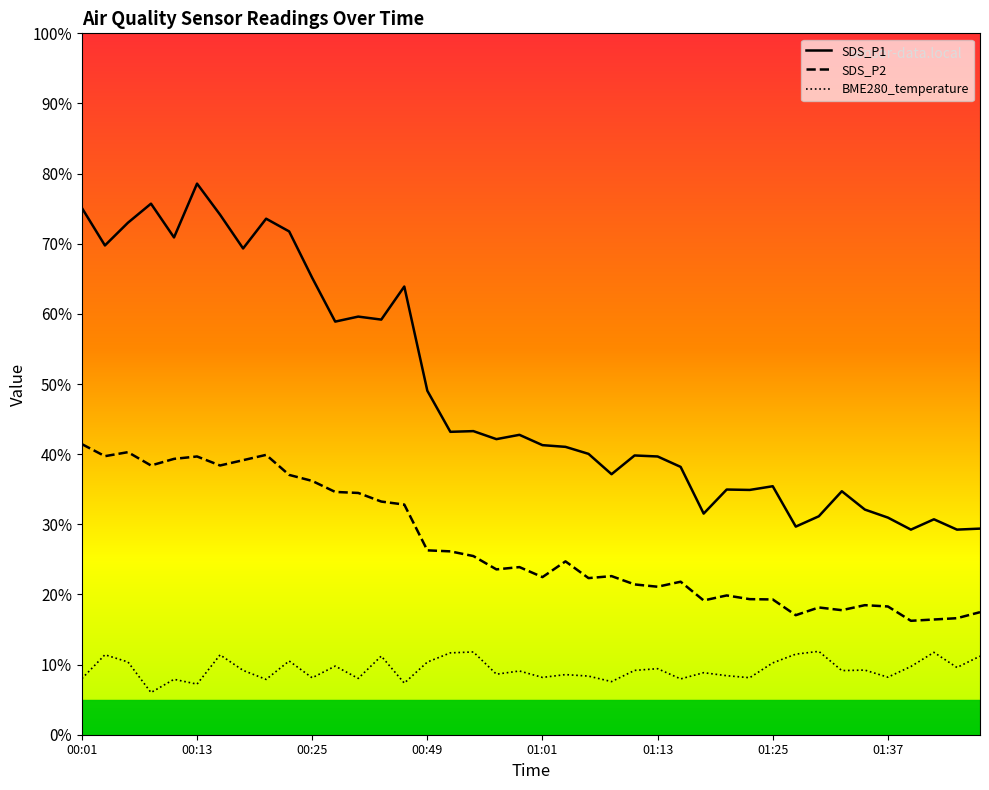

Rank the series by their average value, from lowest to highest.

BME280_temperature, SDS_P2, SDS_P1